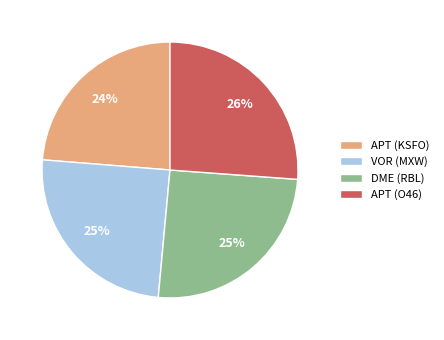

The APT (KSFO) slice represents 24% of the pie. True or false?

True